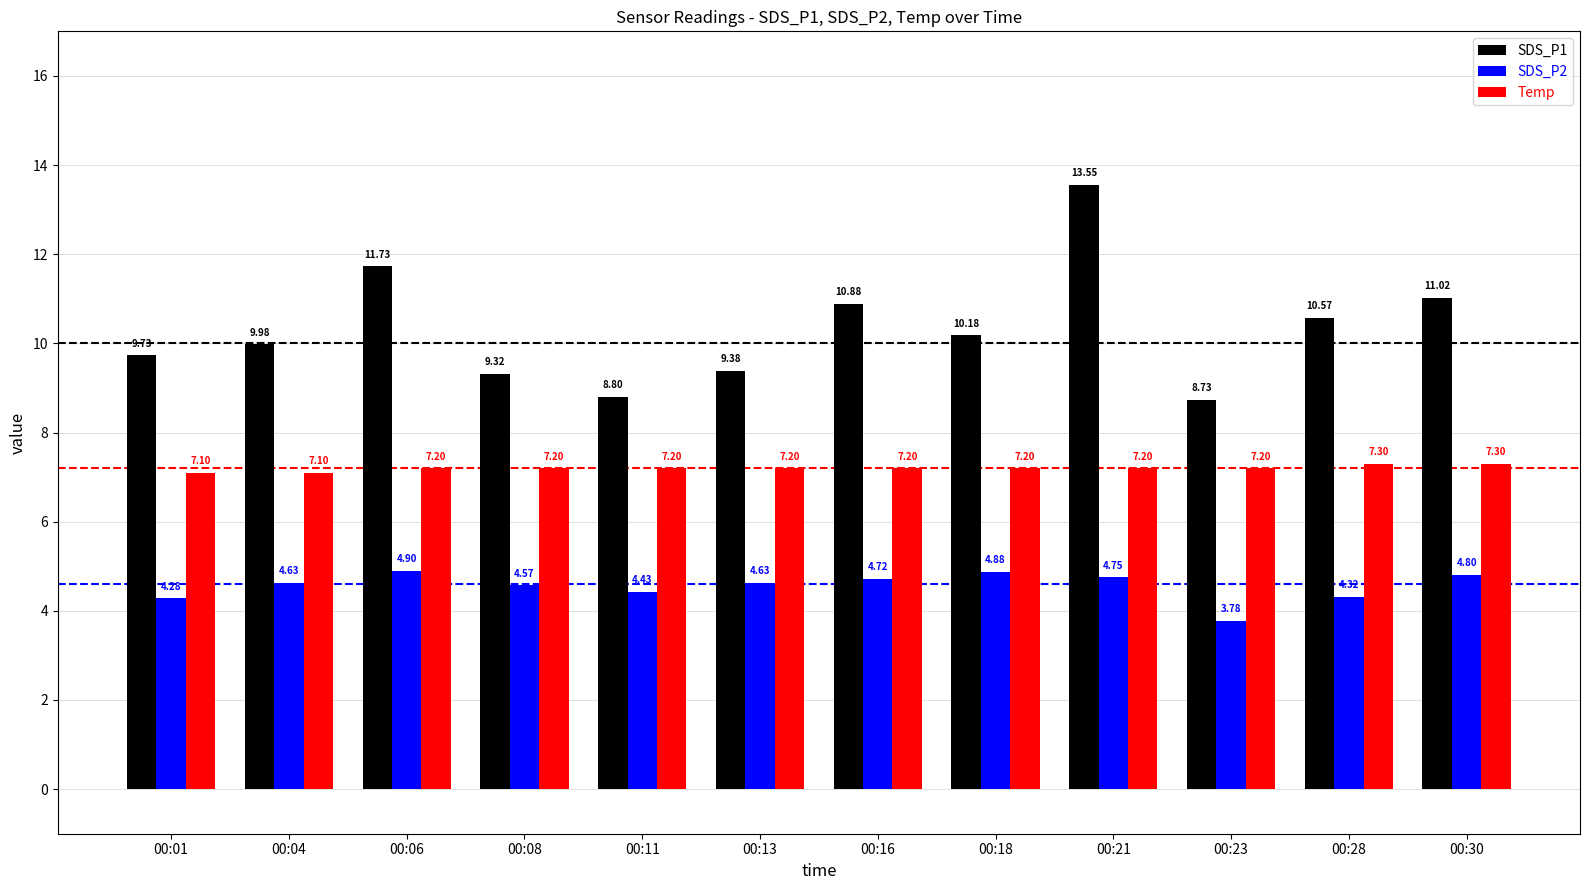

List the series in order of their overall mean, highest first.

SDS_P1, Temp, SDS_P2